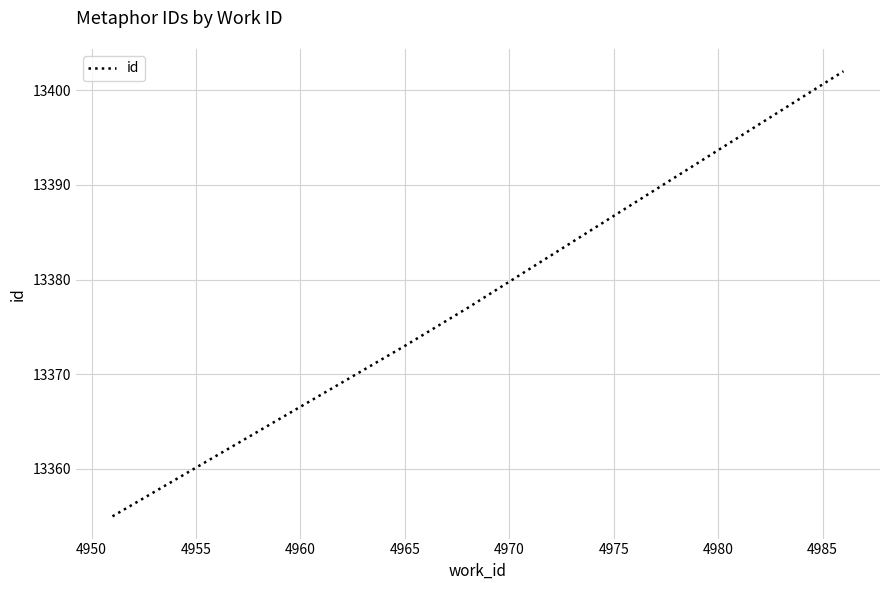

What is the difference between the second highest and minimum values?

22